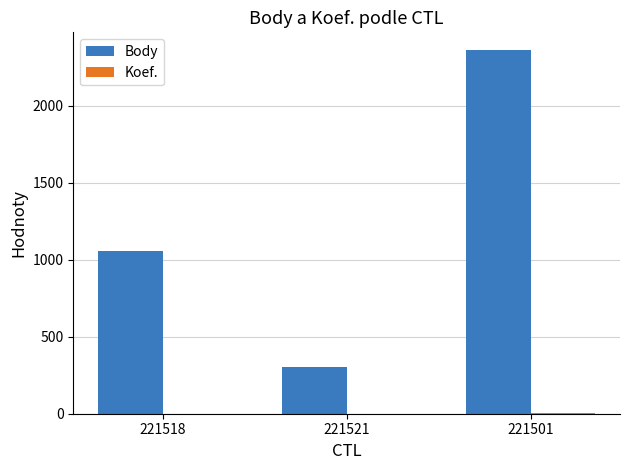

What is the highest value of the Body series?

2360